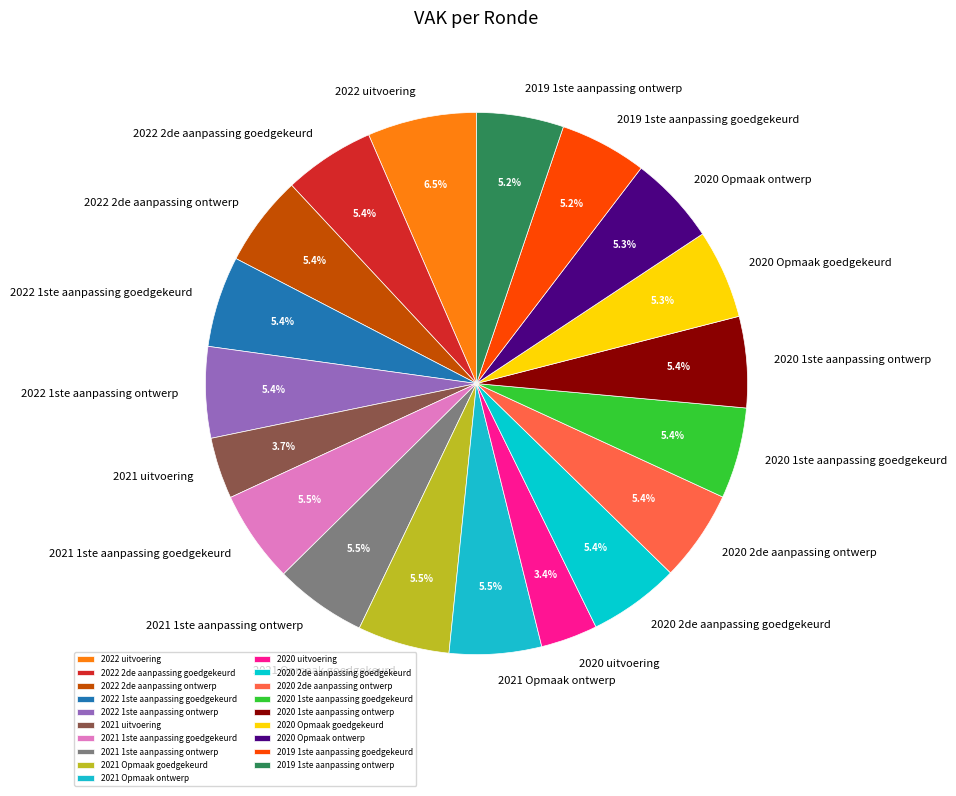

Combined, do 2020 uitvoering and 2019 1ste aanpassing ontwerp account for over 50%?

No